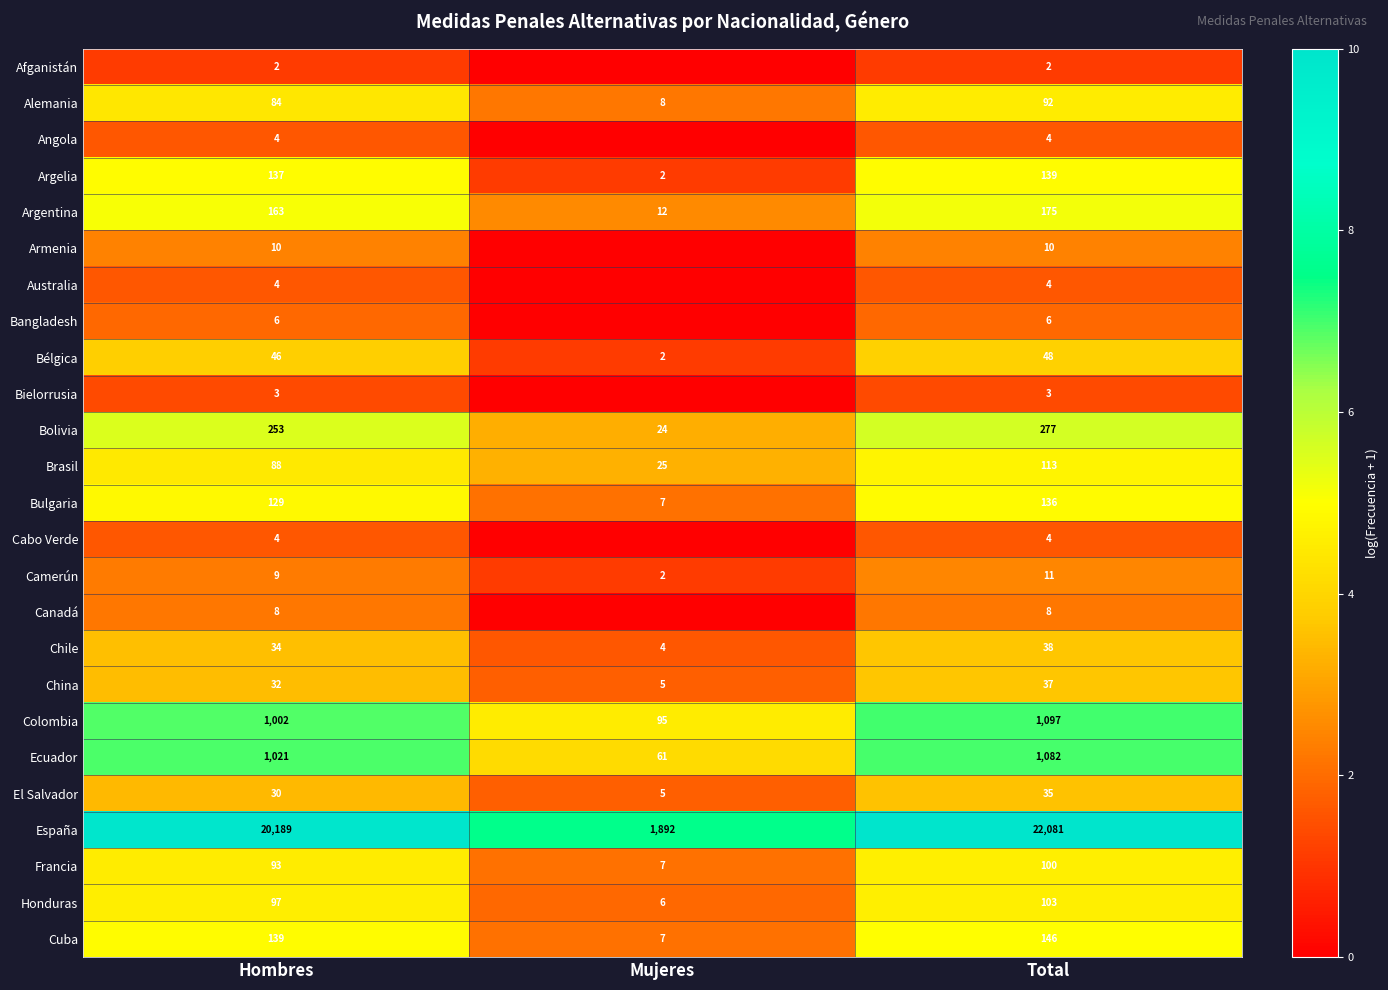

Is the value of Camerún at Mujeres greater than the value of Cuba at Mujeres?

No